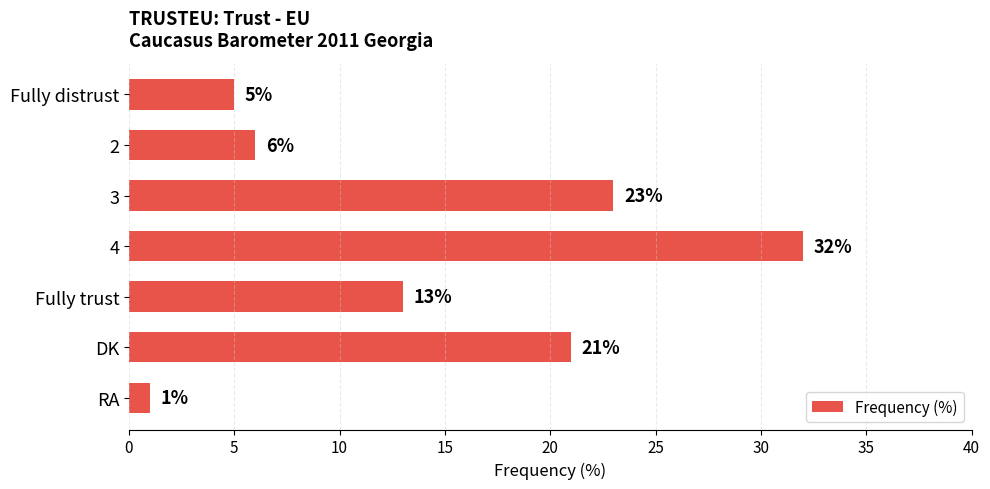

Is it true that the value at 4 is 32?

True